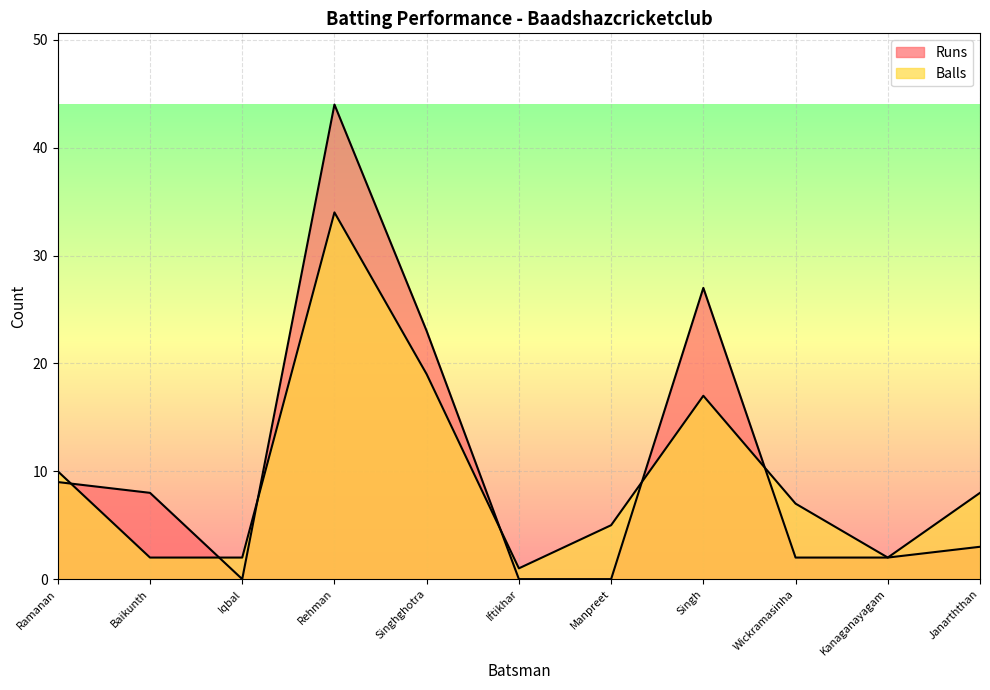

What are all the series names shown in the legend?

Runs, Balls